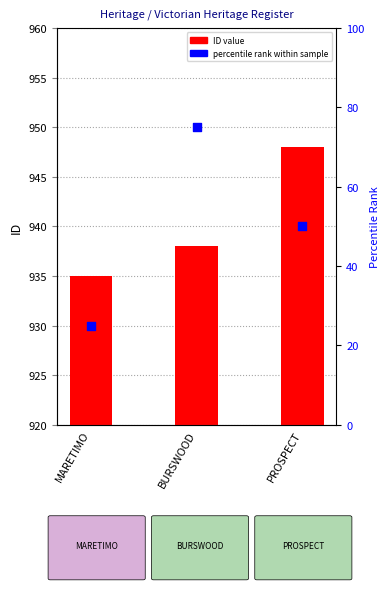

Is the value of percentile rank within sample at BURSWOOD greater than the value of ID at PROSPECT?

No